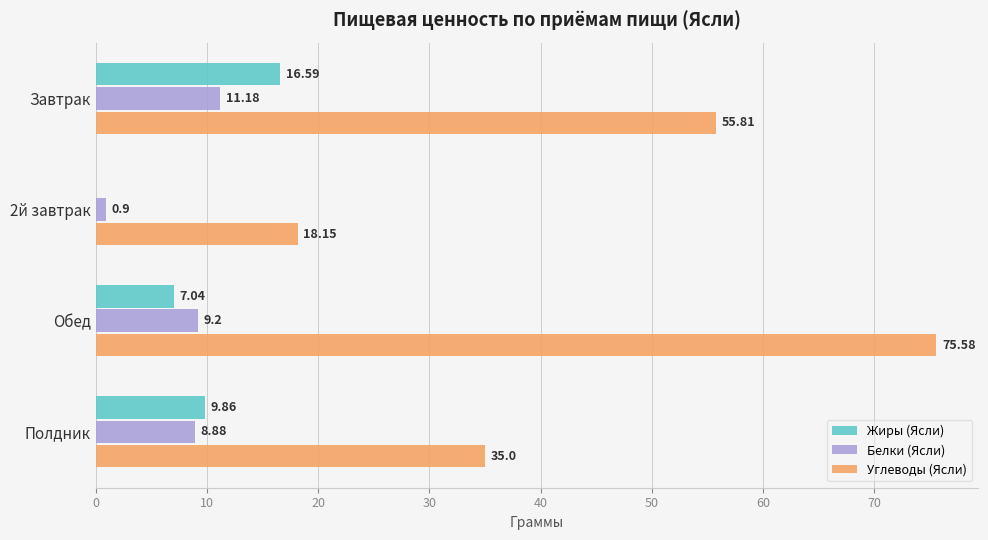

Between Завтрак and Обед, which series saw the biggest shift?

Углеводы (Ясли)